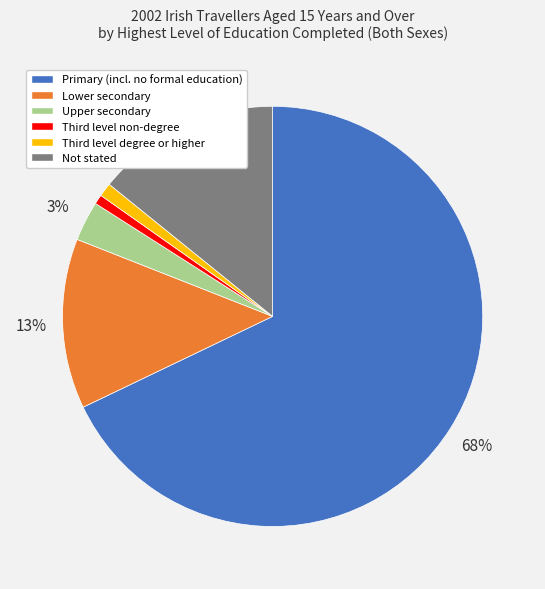

Approximately how many times larger is the value at Not stated compared to Lower secondary?

1.1